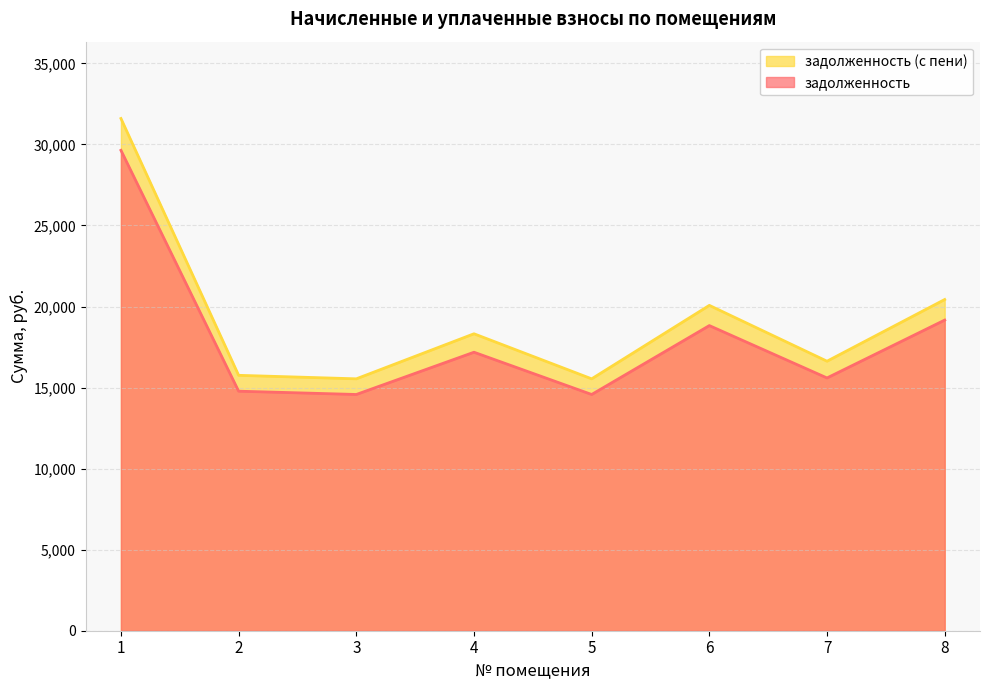

The value of задолженность (с пени) at 8 is 31502.2. True or false?

False